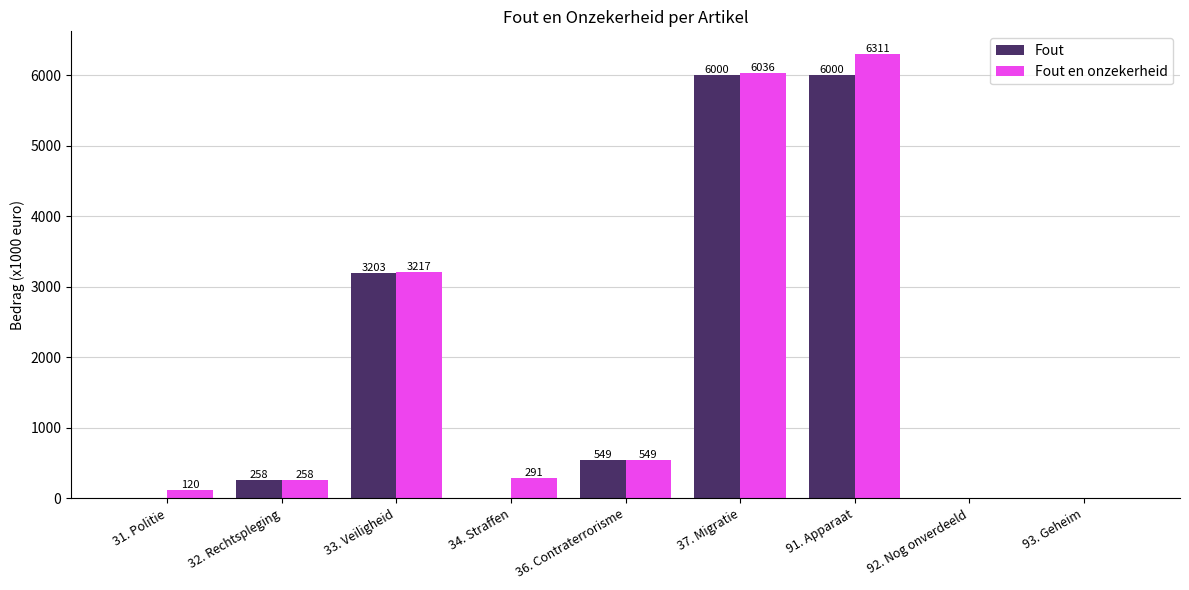

What is the maximum value shown in the chart?

6311